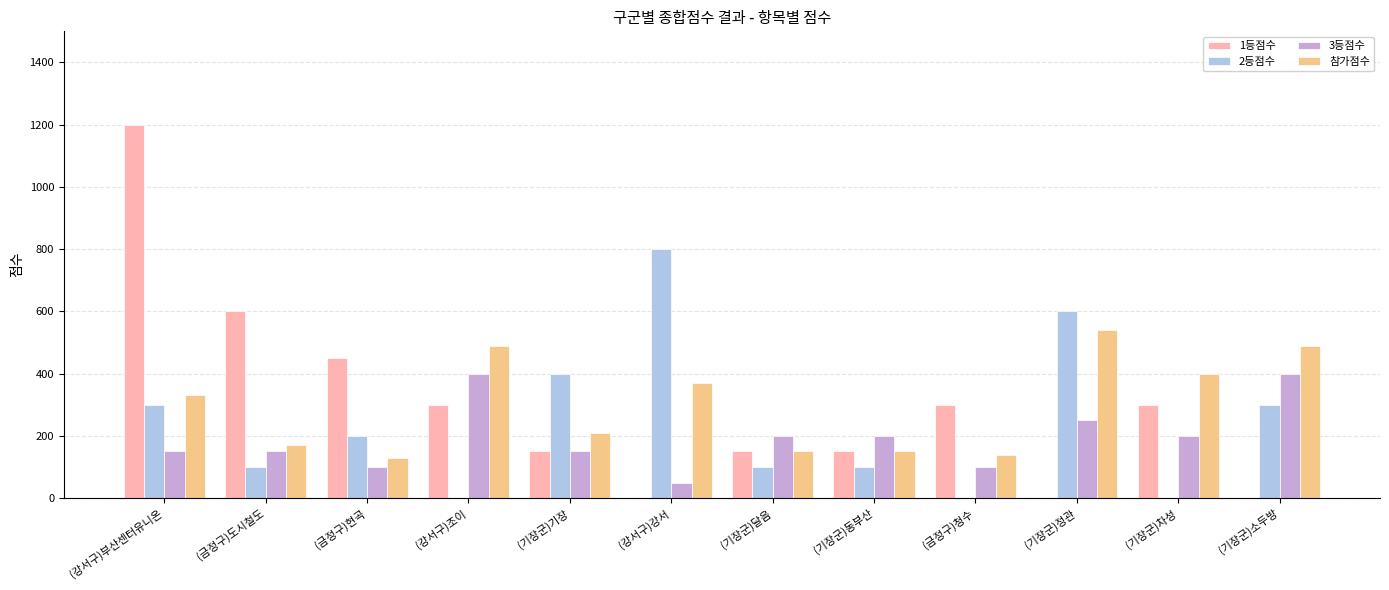

What is the sum of all 3등점수 values?

2350